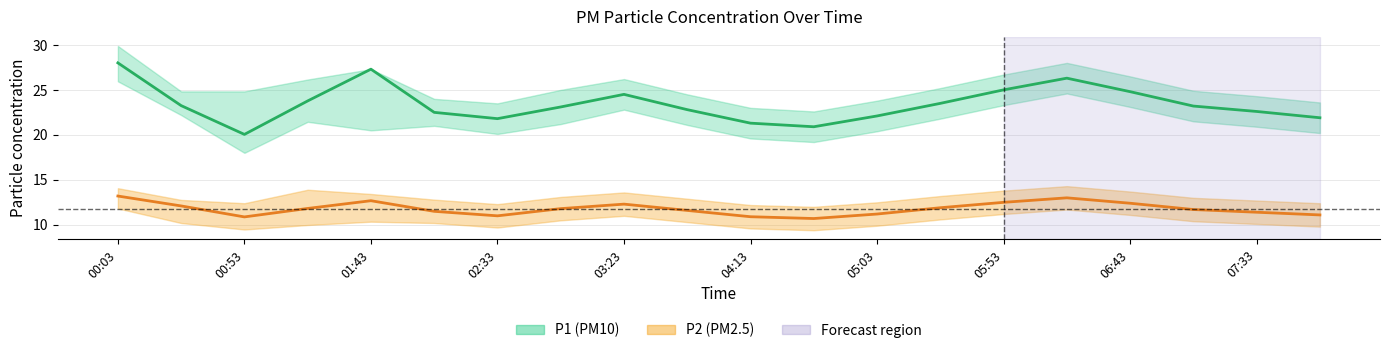

The P2 (PM2.5) series shows 12.3 at 03:23. True or false?

True